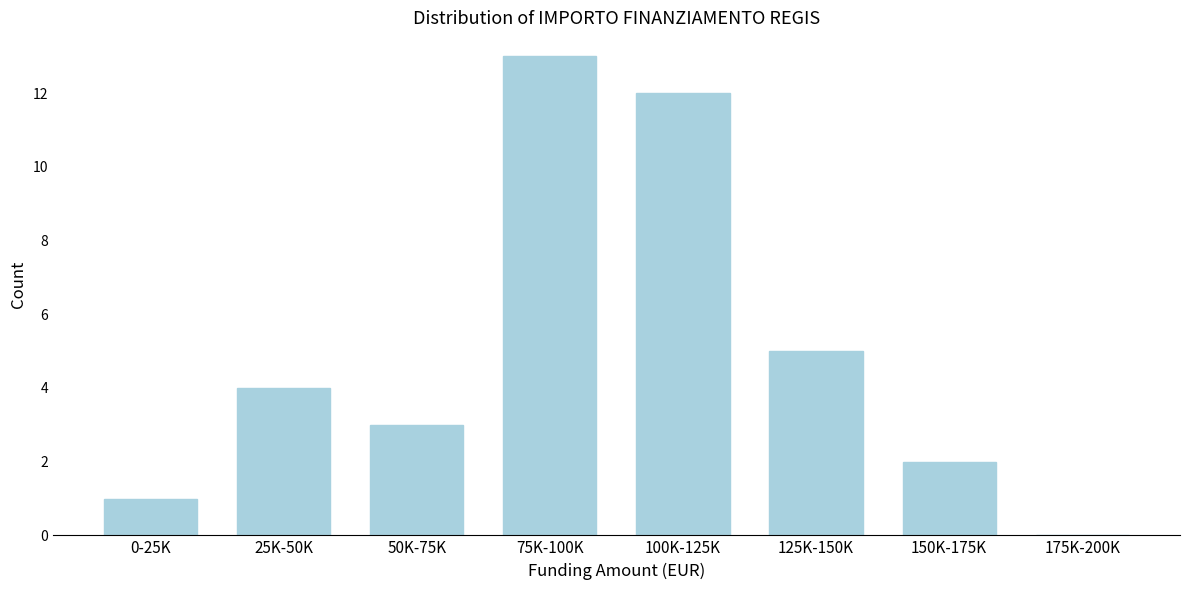

Reading left to right, list all the values displayed in this chart.

0-25K=1	25K-50K=4	50K-75K=3	75K-100K=13	100K-125K=12	125K-150K=5	150K-175K=2	175K-200K=0